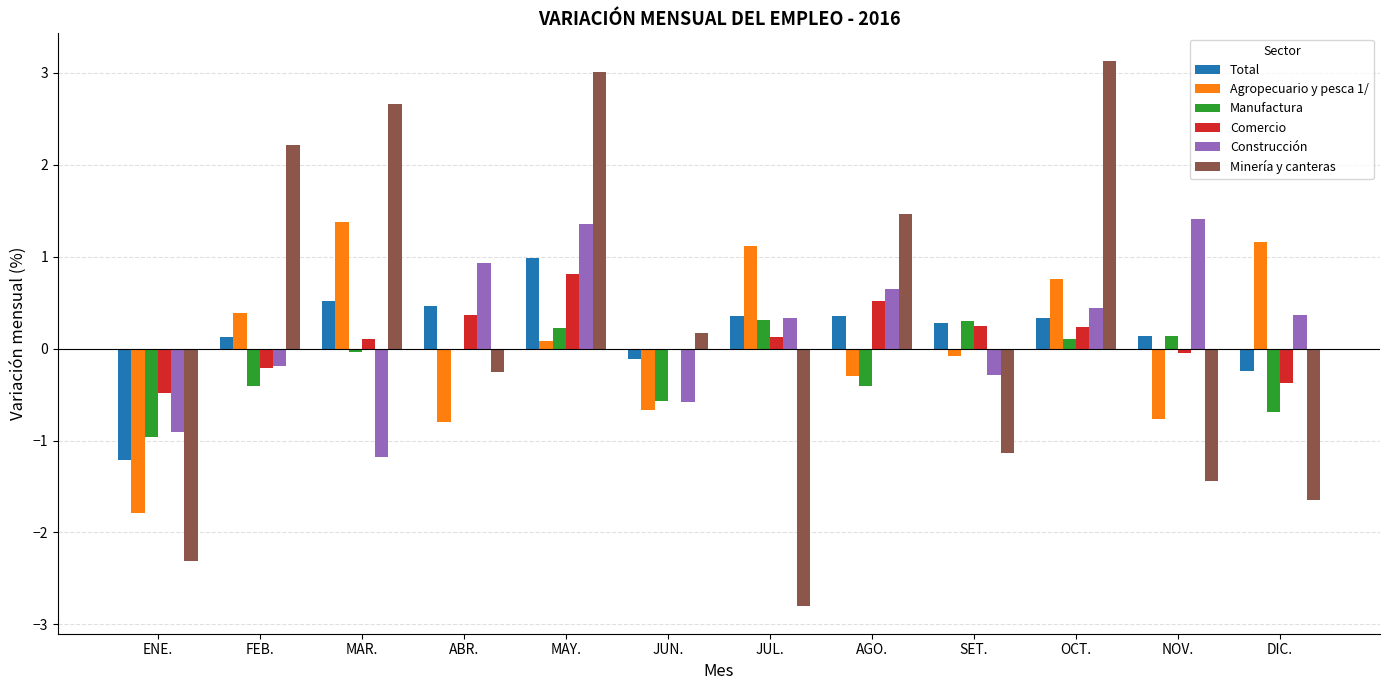

What is the highest value of the Total series?

1.0